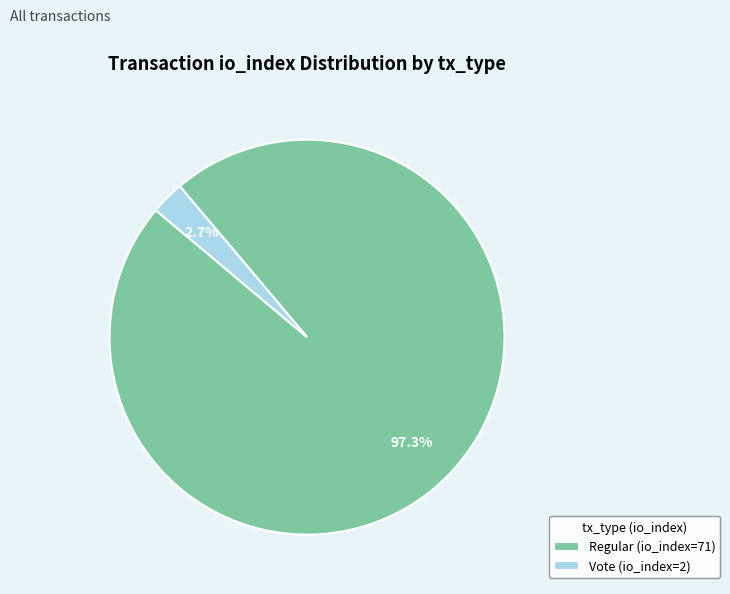

Rank the categories by value from lowest to highest.

Vote (io_index=2), Regular (io_index=71)